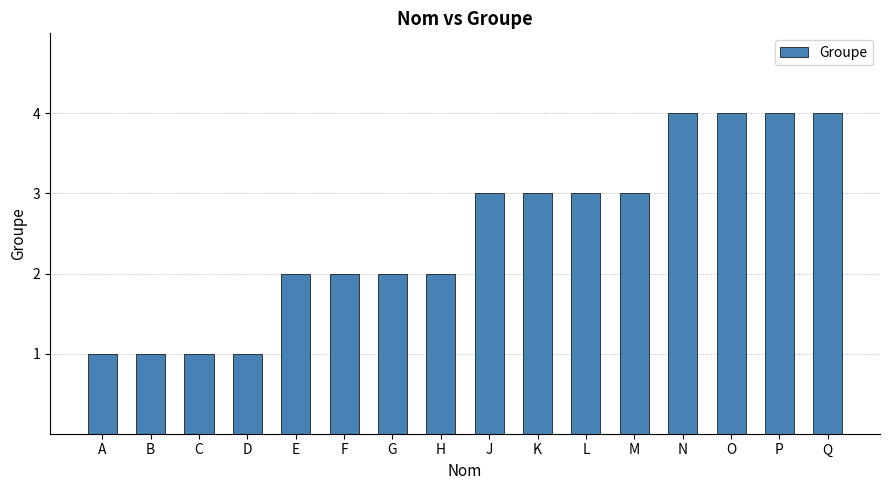

Does the chart contain stacked bars?

No